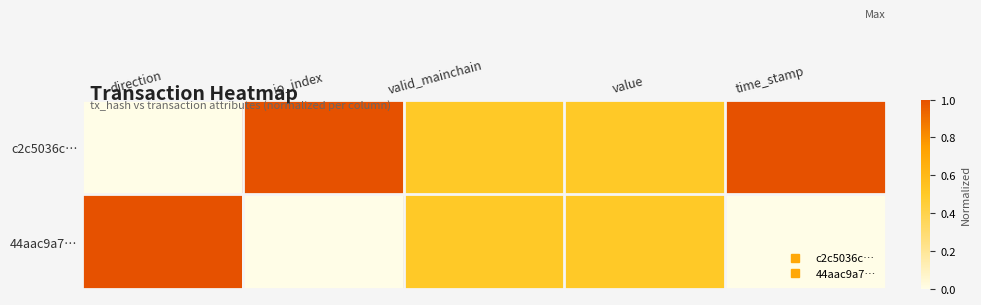

Which series has the largest total across all categories?

c2c5036c…